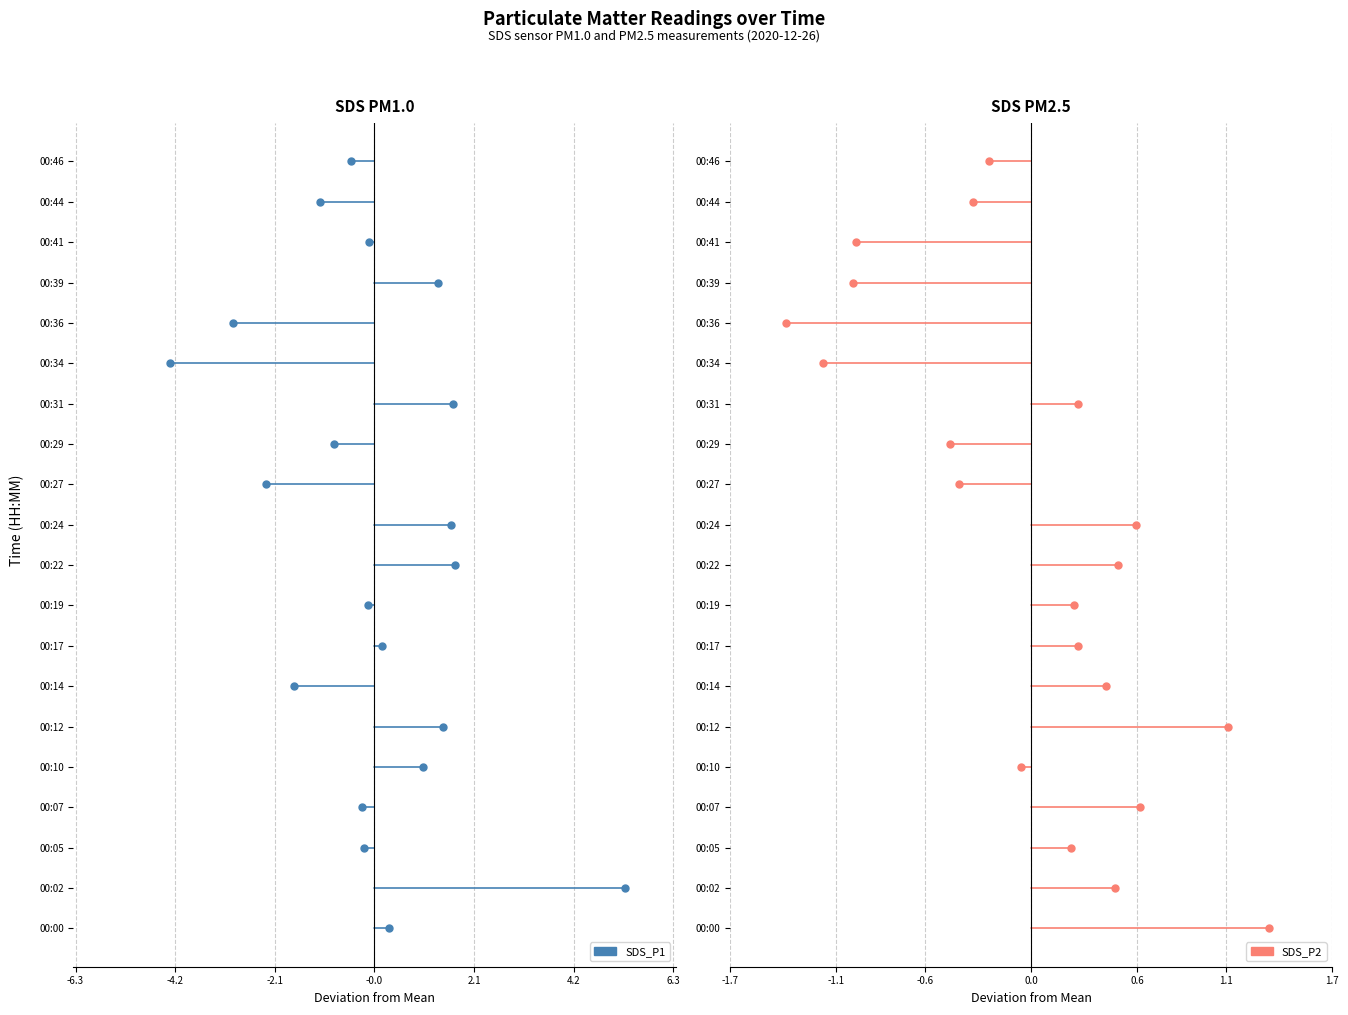

What are all the series names shown in the legend?

SDS_P1, SDS_P2